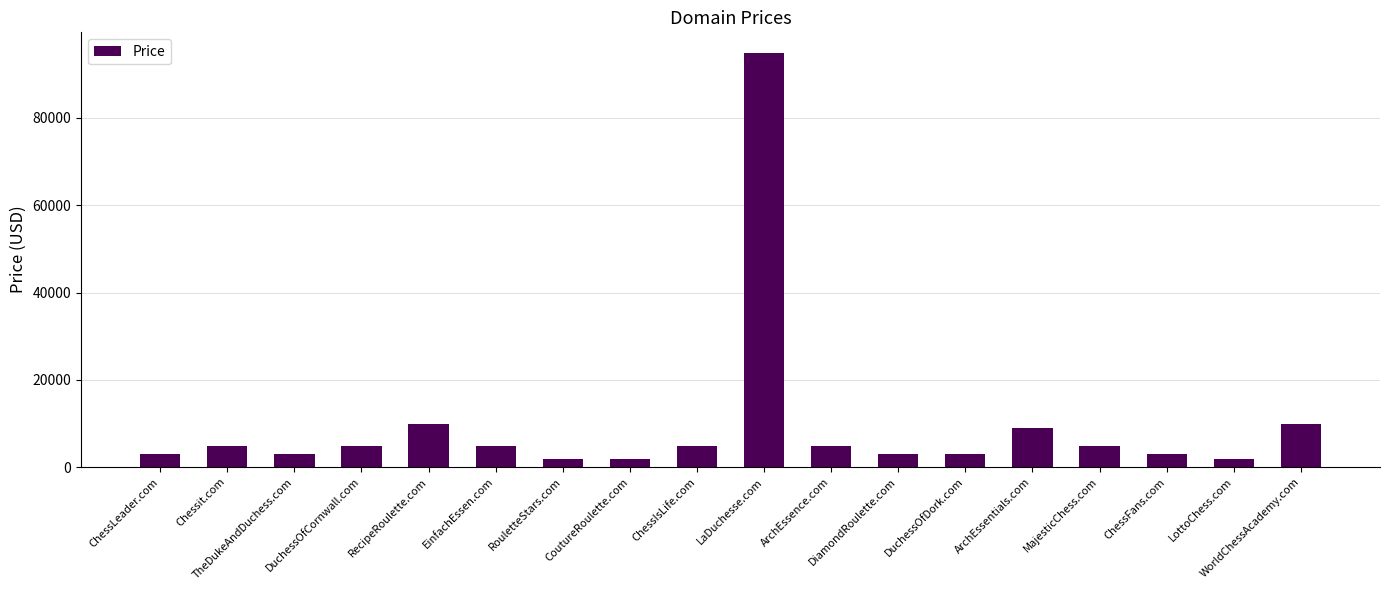

What is the difference between the second highest and minimum values?

8000